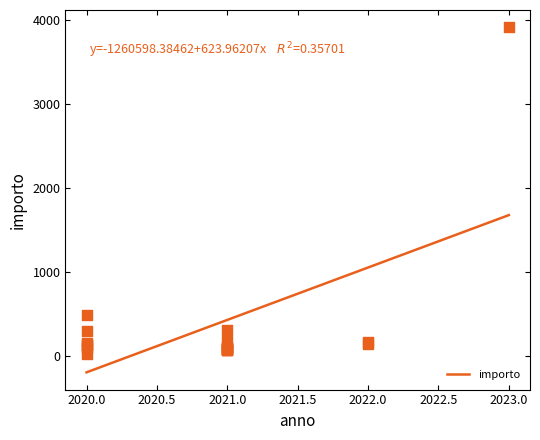

What Y value in the scatter plot is closest to 1966?

485.4